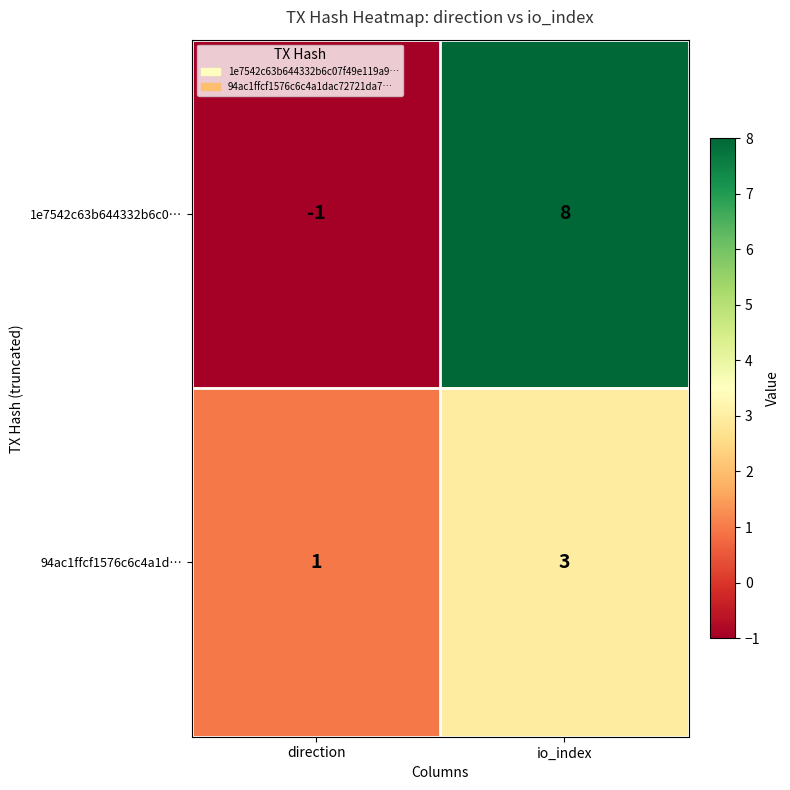

Is it true that 94ac1ffcf1576c6c4a1d… equals 1 at direction?

True